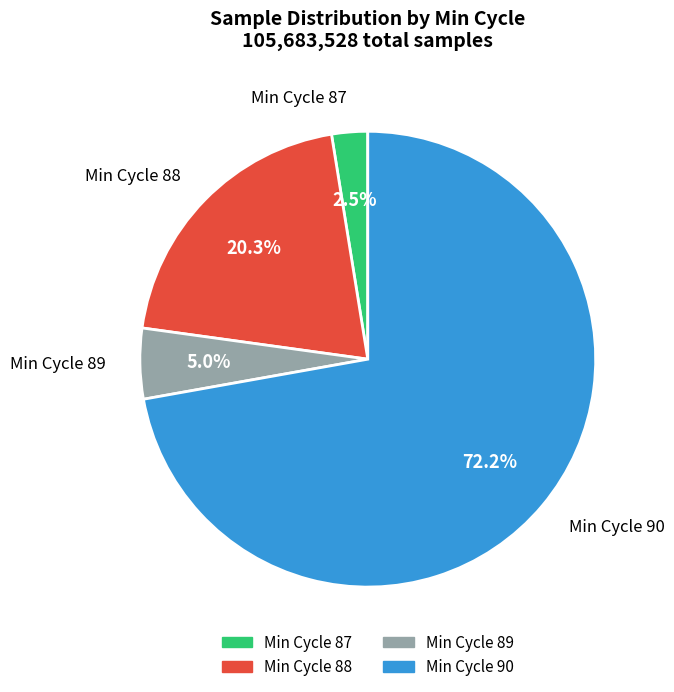

Is there any slice that represents more than half of the pie?

Yes